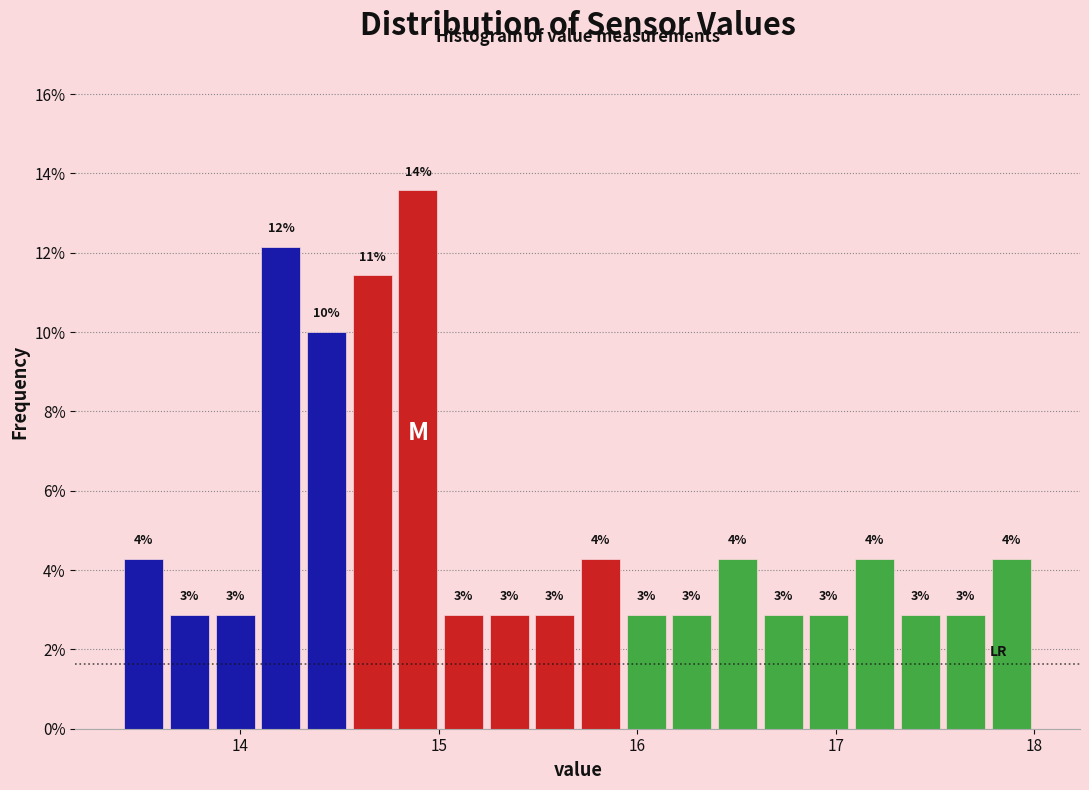

Around what value on the x-axis is the tallest bar? Give the approximate position of its centre, as read against the axis.

14.9